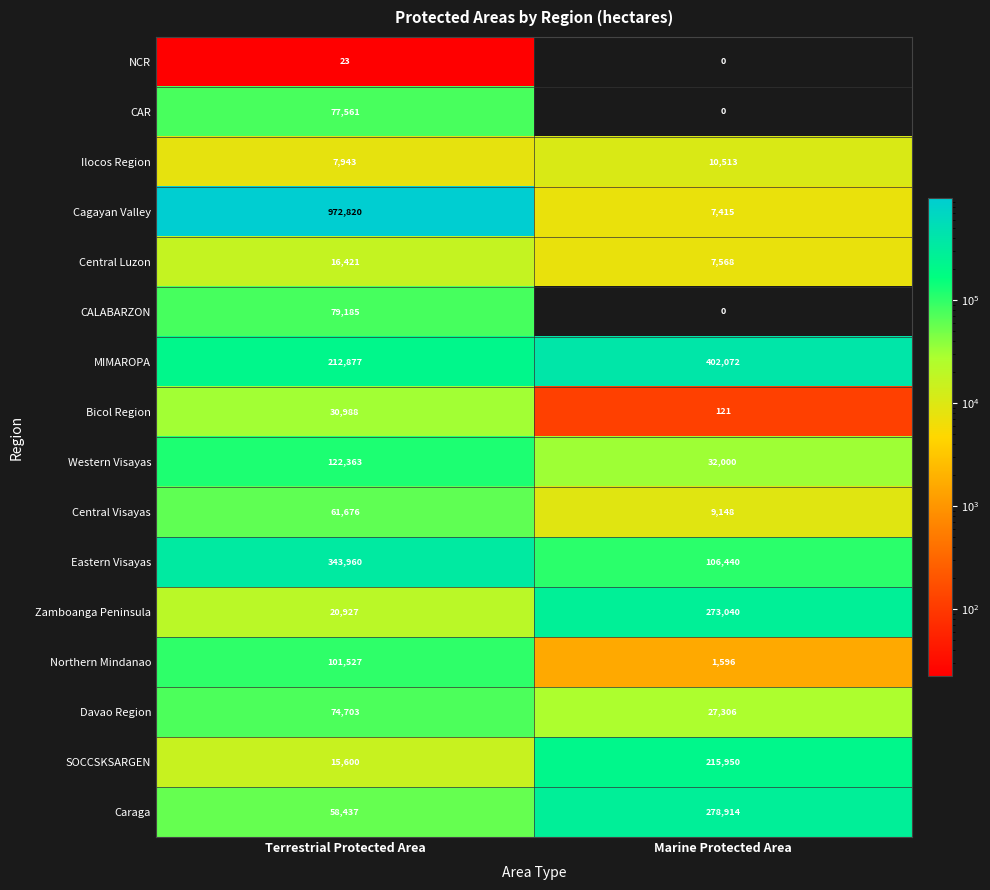

What is the spread (max minus min) of values at Terrestrial Protected Area?

972797